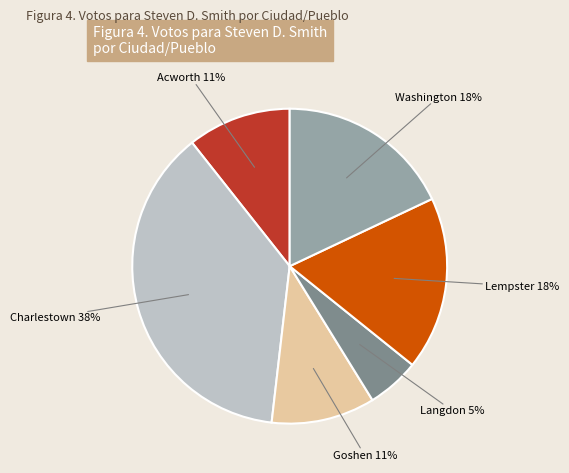

Is there any slice that represents more than half of the pie?

No